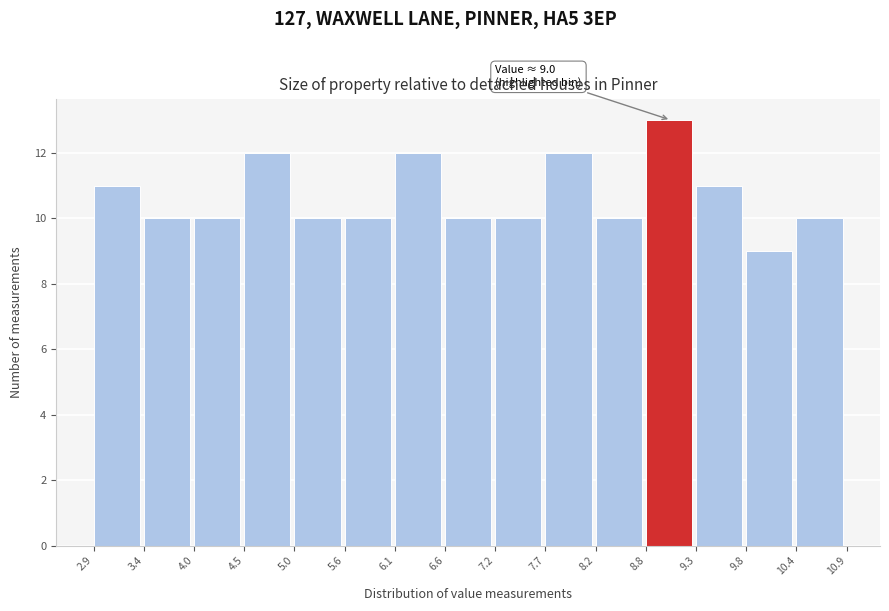

Which range on the x-axis has the tallest bar?

8.8 to 9.3